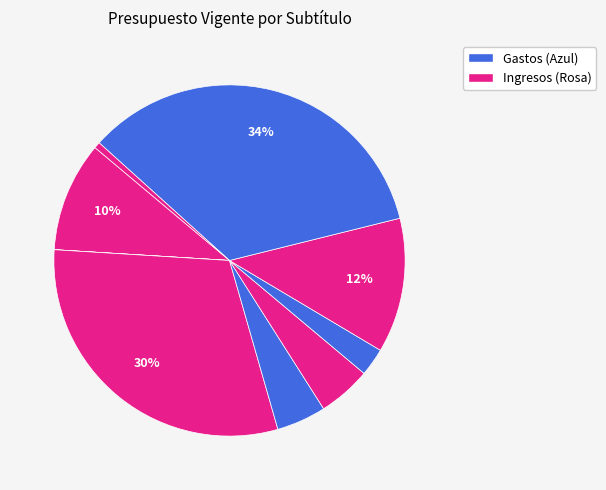

Rank the categories by value from lowest to highest.

OTROS INGRESOS CORRIENTES, SERVICIO DE LA DEUDA, GASTOS EN PERSONAL, TRANSFERENCIAS PARA GASTOS DE CAPITAL, SALDO INICIAL DE CAJA, TRANSFERENCIAS CORRIENTES, BIENES Y SERVICIOS DE CONSUMO, APORTE FISCAL, TRANSFERENCIAS DE CAPITAL